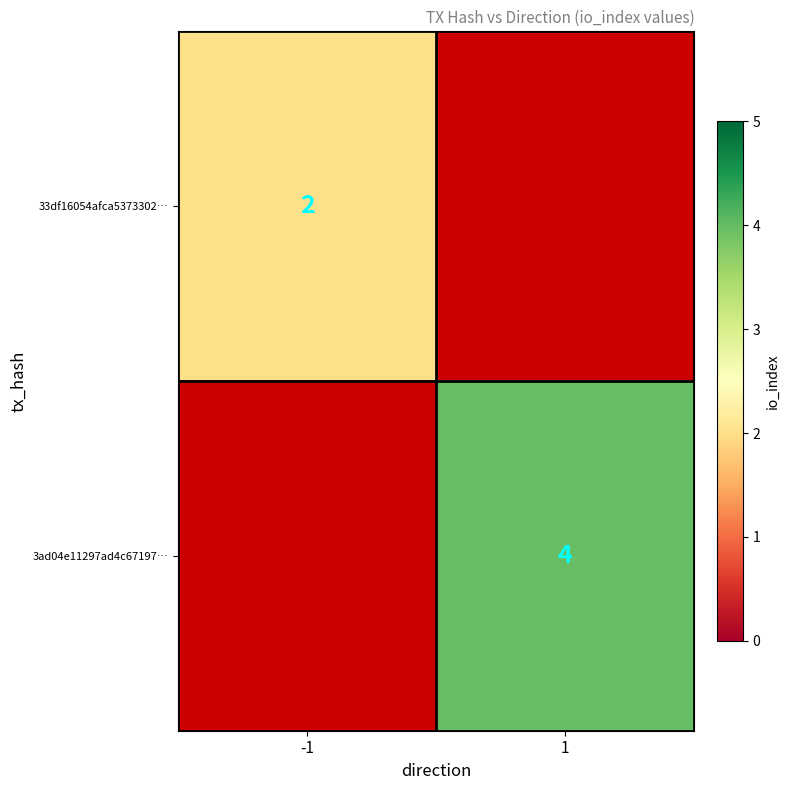

True or false: 3ad04e11297ad4c67197… has a value of 2 at 1.

False